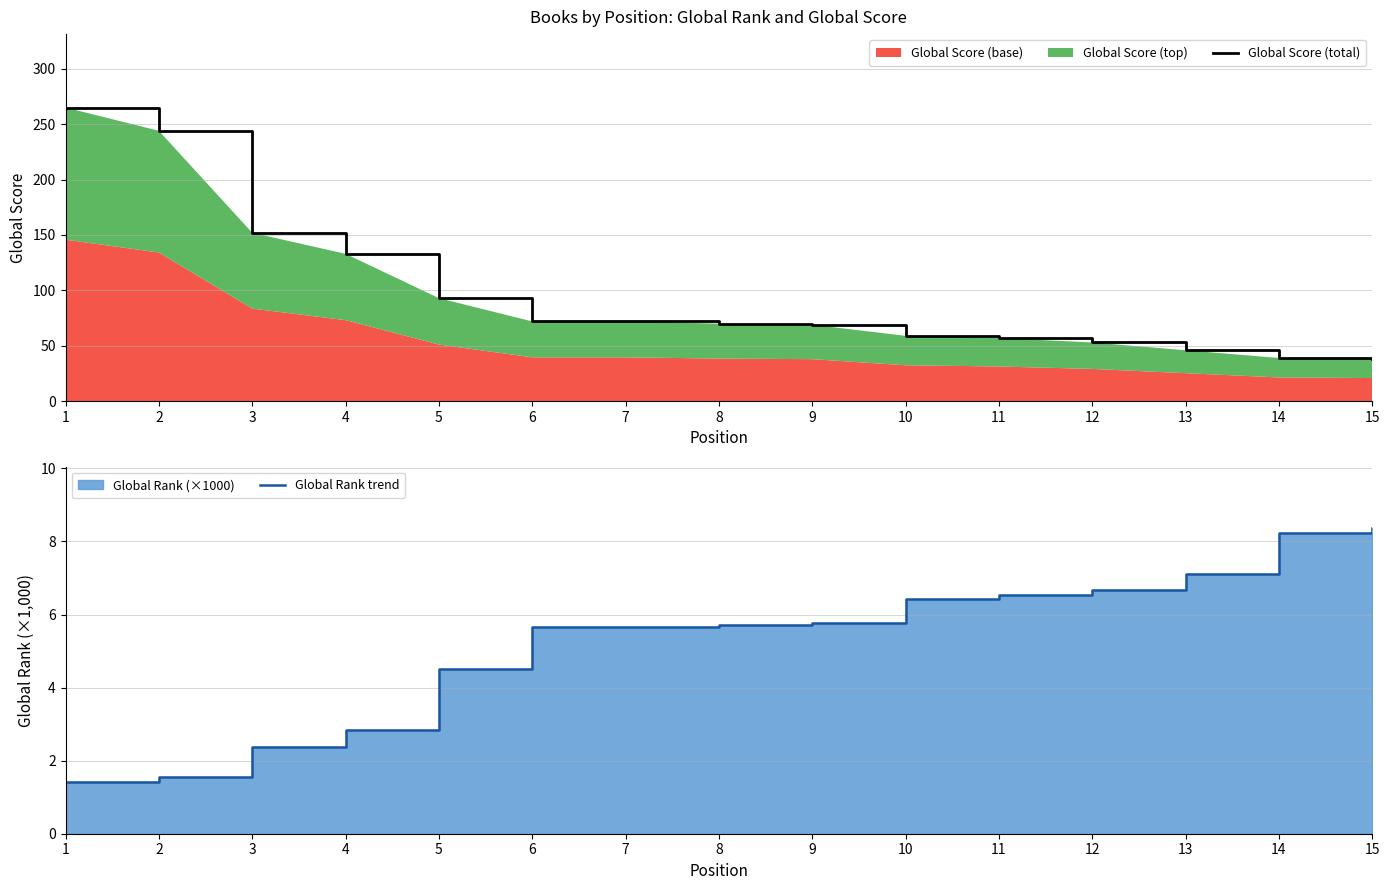

Which series has the largest range (max minus min)?

Global Score (total)